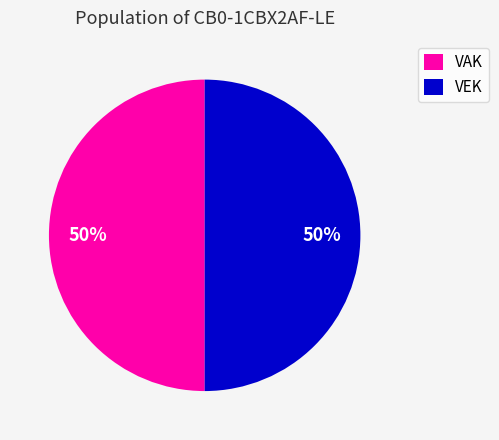

What is the ratio of the value at VAK to the value at VEK?

1.0